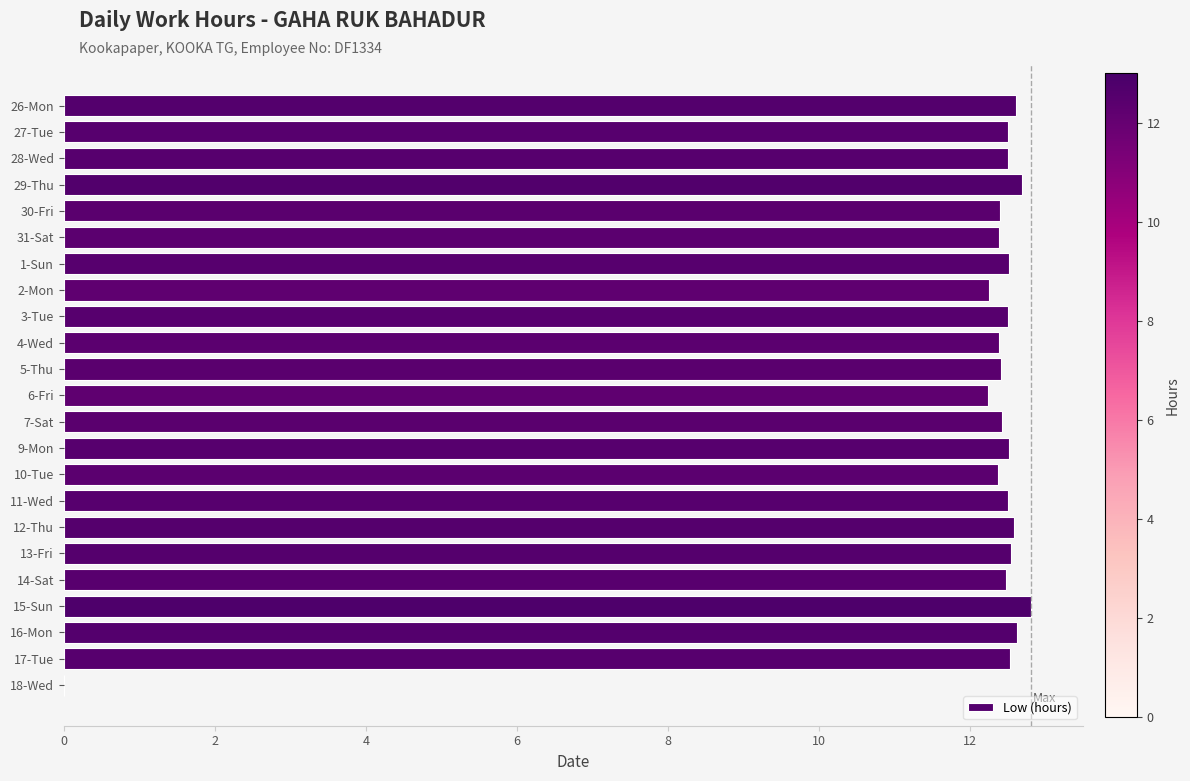

How many data points does each series have?

23